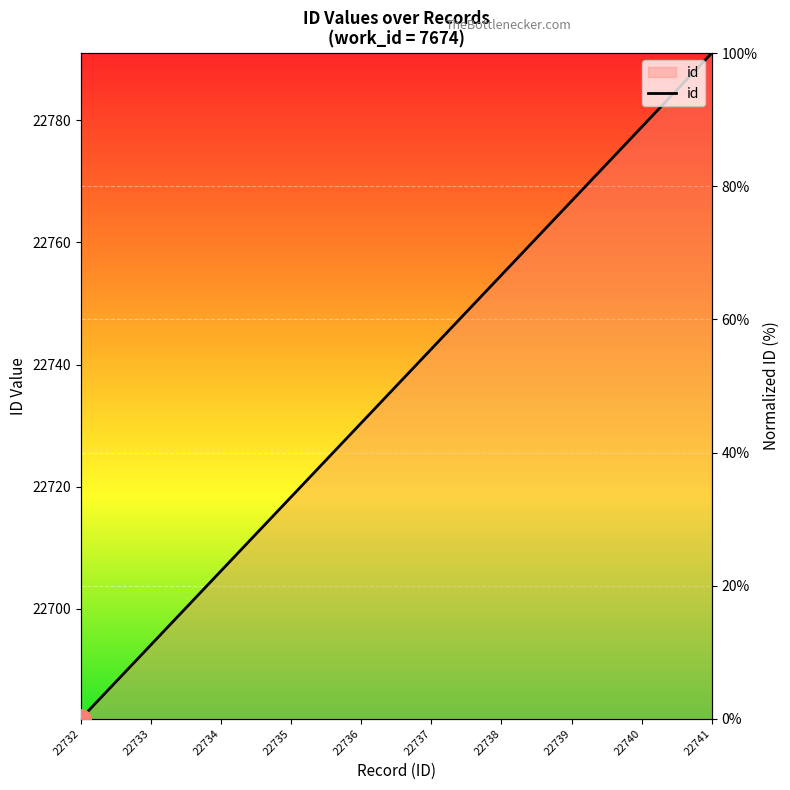

The chart shows a value of 33.3 at 22735. True or false?

True